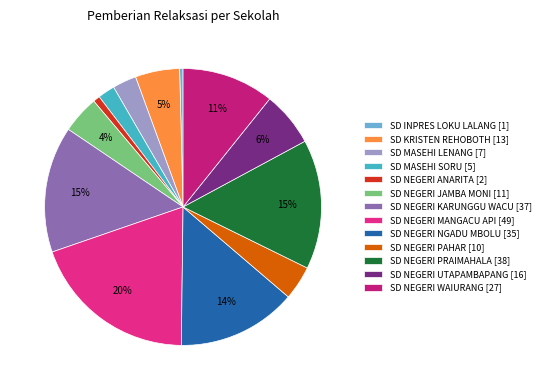

Count the number of slices in the pie.

13